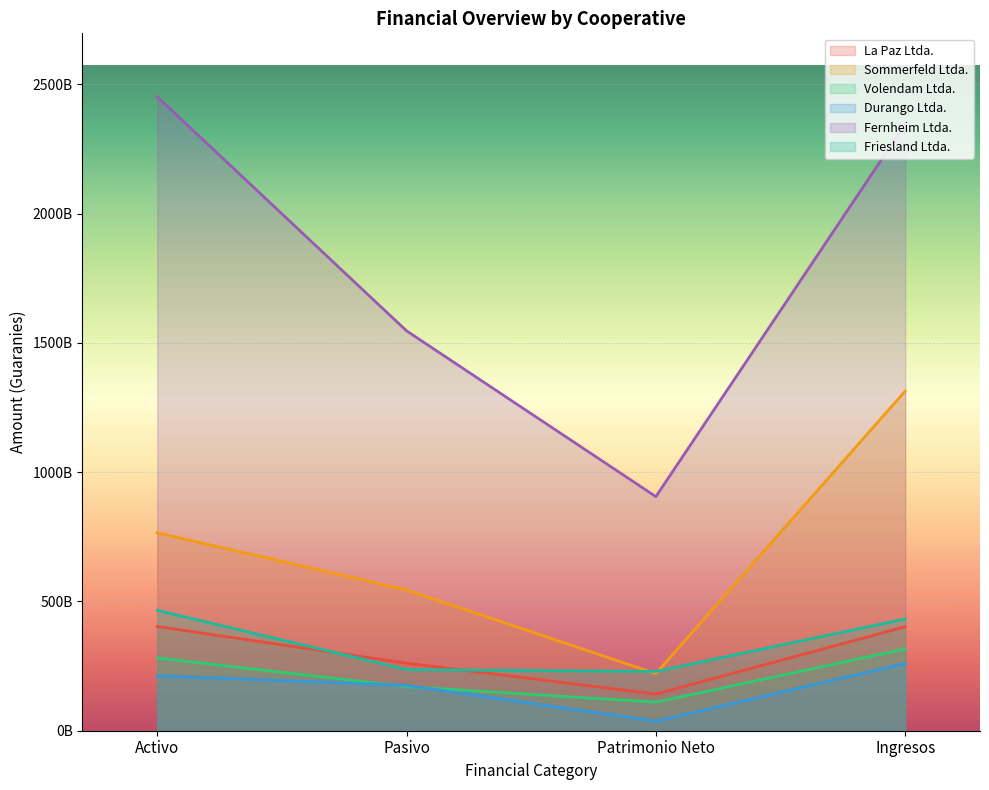

Between Activo and Pasivo, which series saw the biggest shift?

Fernheim Ltda.